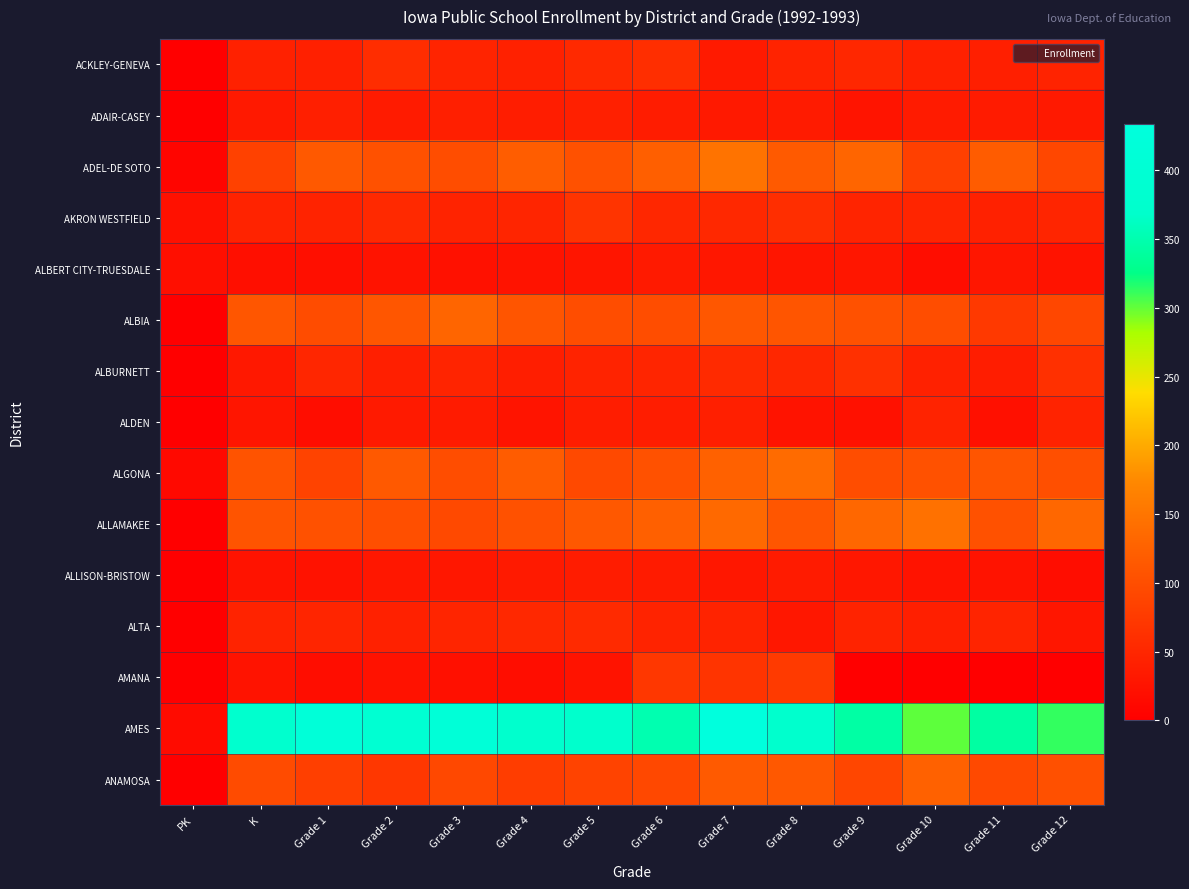

Between Grade 4 and Grade 9, which series saw the biggest shift?

AMES